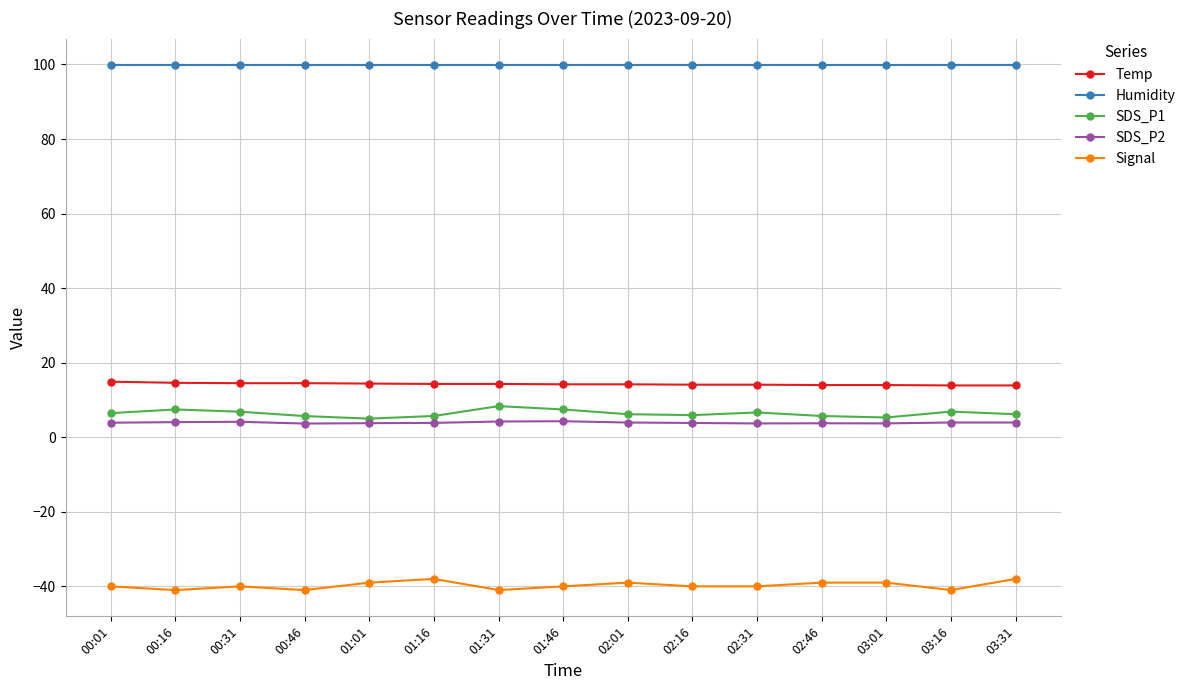

Is the value of Humidity at 01:31 greater than the value of Temp at 03:01?

Yes